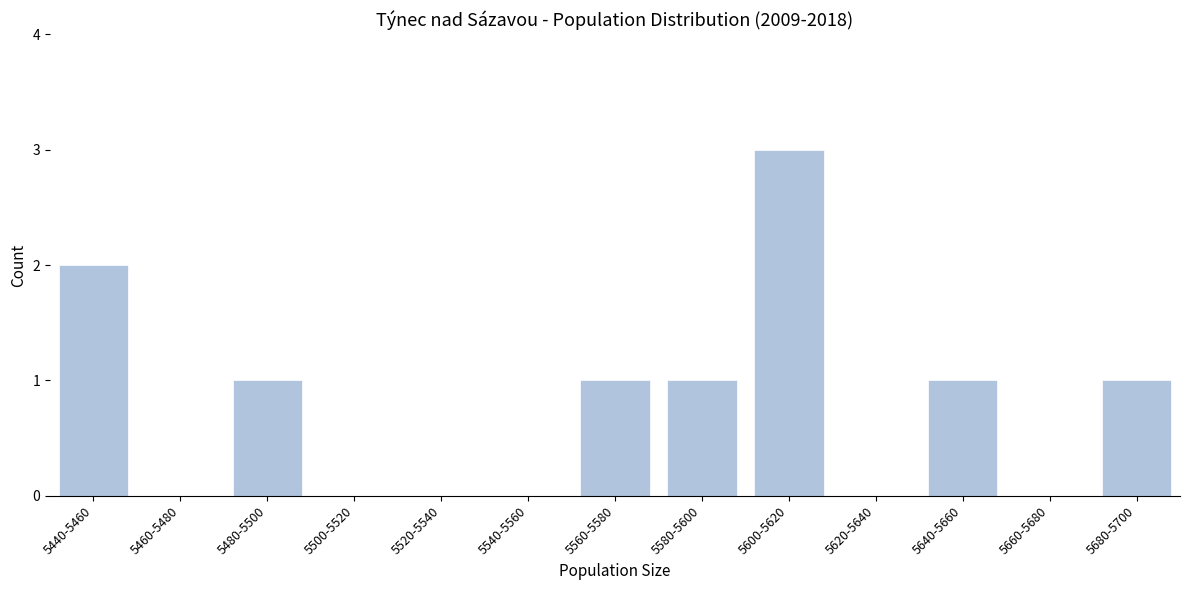

Reading right to left, what are all the values shown in this chart?

5680-5700=1	5660-5680=0	5640-5660=1	5620-5640=0	5600-5620=3	5580-5600=1	5560-5580=1	5540-5560=0	5520-5540=0	5500-5520=0	5480-5500=1	5460-5480=0	5440-5460=2